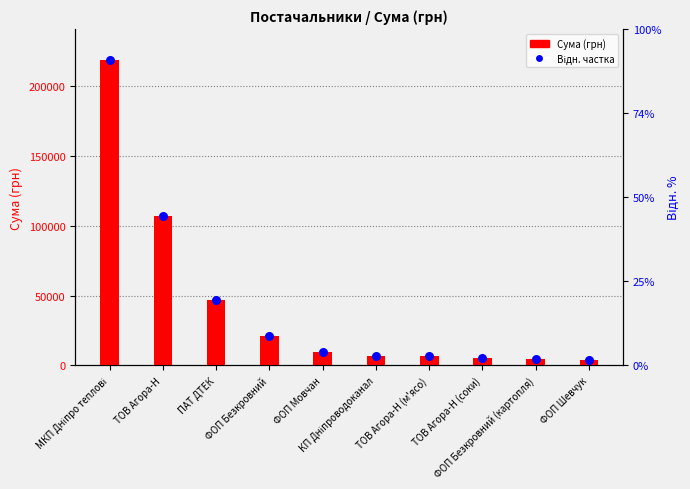

What are all the series names shown in the legend?

Сума (грн), Відн. частка